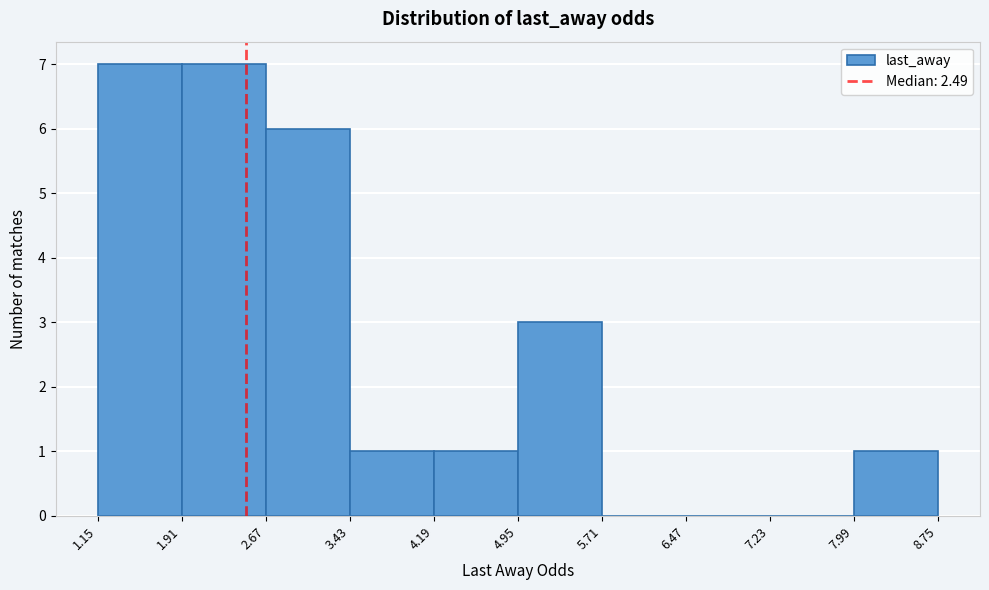

Reading left to right, transcribe this chart: for each bar, give the range it covers on the x-axis and its height. The values are not printed on the chart, so give them approximately, as read against the axis.

1.15 to 1.91: 7
1.91 to 2.67: 7
2.67 to 3.43: 6
3.43 to 4.19: 1
4.19 to 4.95: 1
4.95 to 5.71: 3
5.71 to 6.47: 0
6.47 to 7.23: 0
7.23 to 7.99: 0
7.99 to 8.75: 1